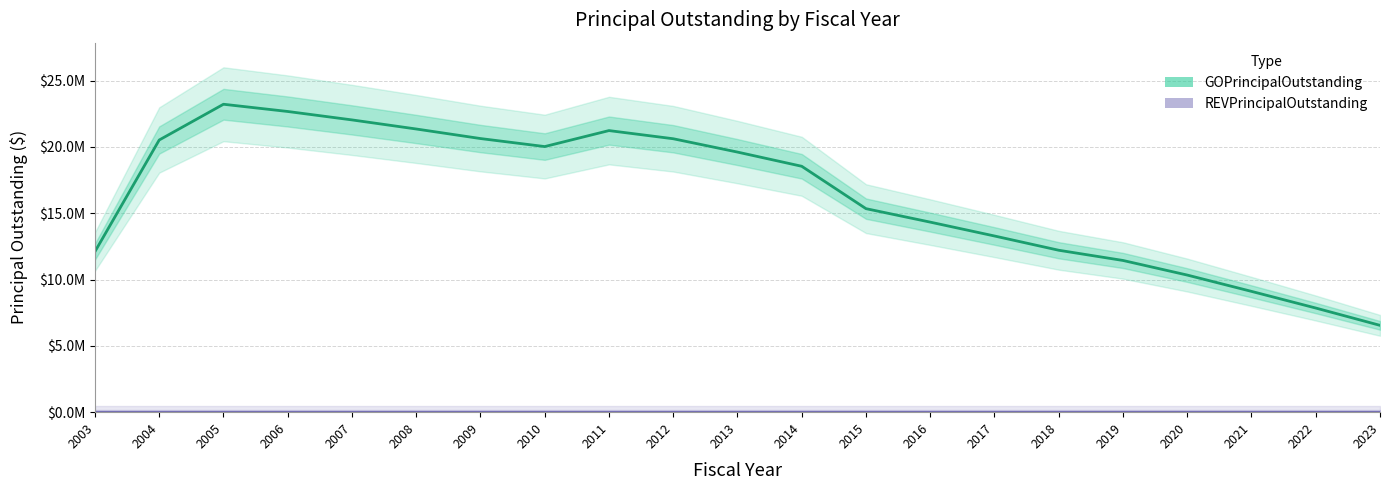

Which category has the lowest value across all series?

2023